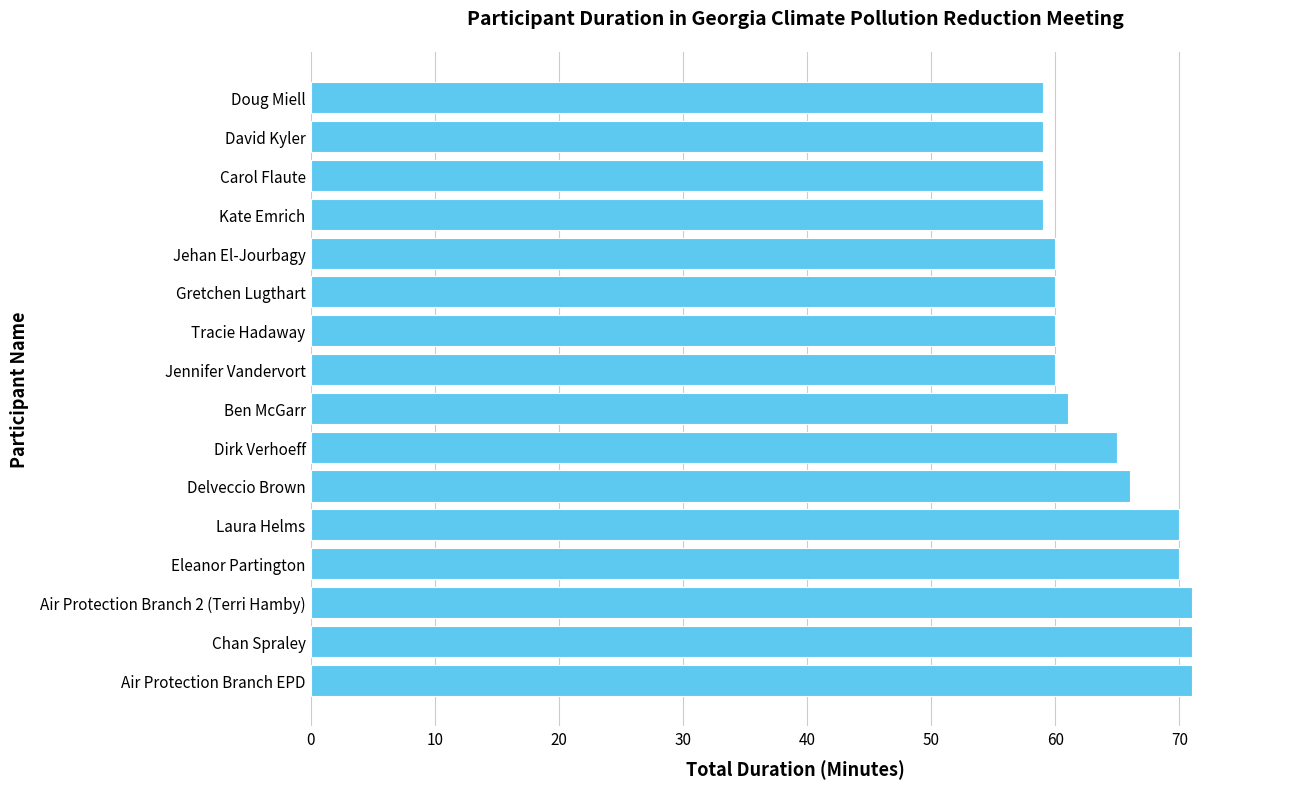

How many bars are there in total?

16